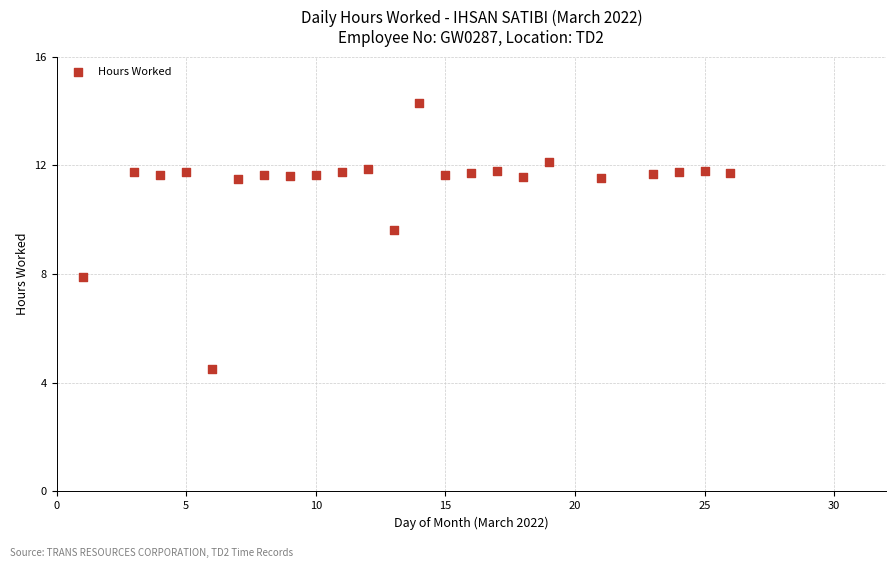

What Y value in the scatter plot is closest to 9?

9.6